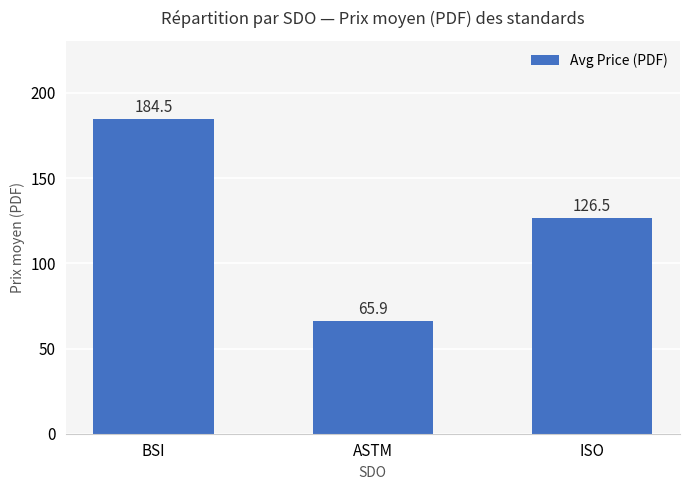

At which label is the value closest to 125?

ISO